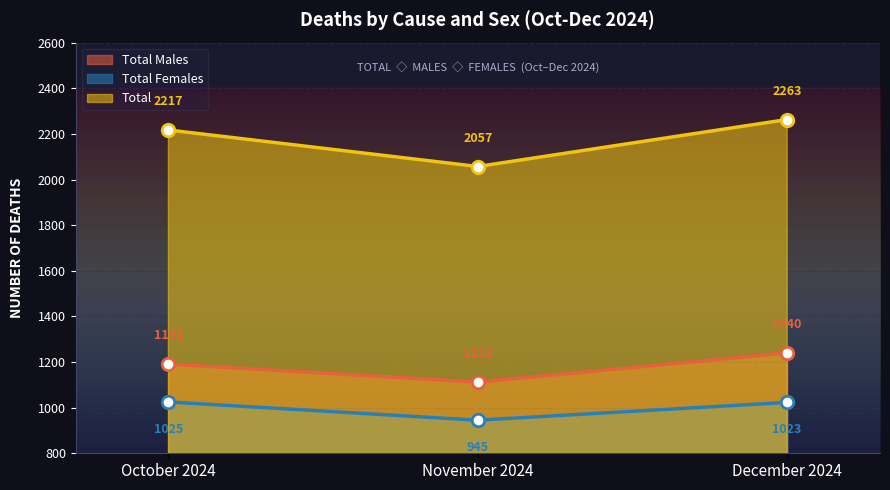

What are all the series names shown in the legend?

Total Males, Total Females, Total